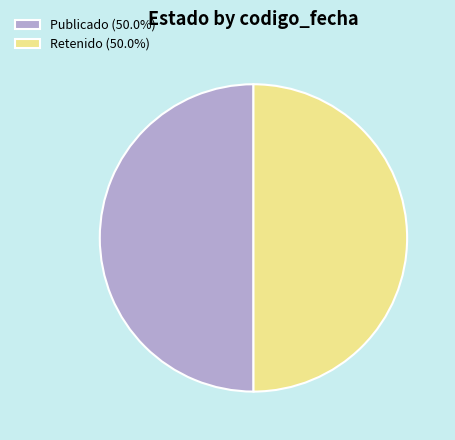

What is the ratio of the value at Publicado (50.0%) to the value at Retenido (50.0%)?

1.0